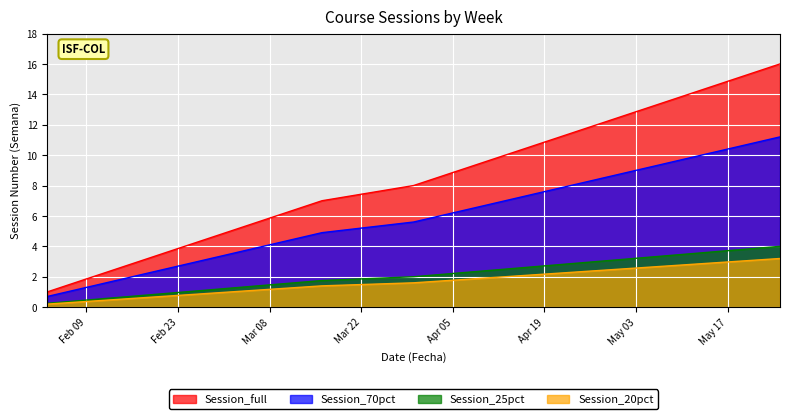

Rank the categories by value from highest to lowest.

2016-05-25, 2016-05-18, 2016-05-11, 2016-05-04, 2016-04-27, 2016-04-20, 2016-04-13, 2016-04-06, 2016-03-30, 2016-03-16, 2016-03-09, 2016-03-02, 2016-02-24, 2016-02-17, 2016-02-10, 2016-02-03